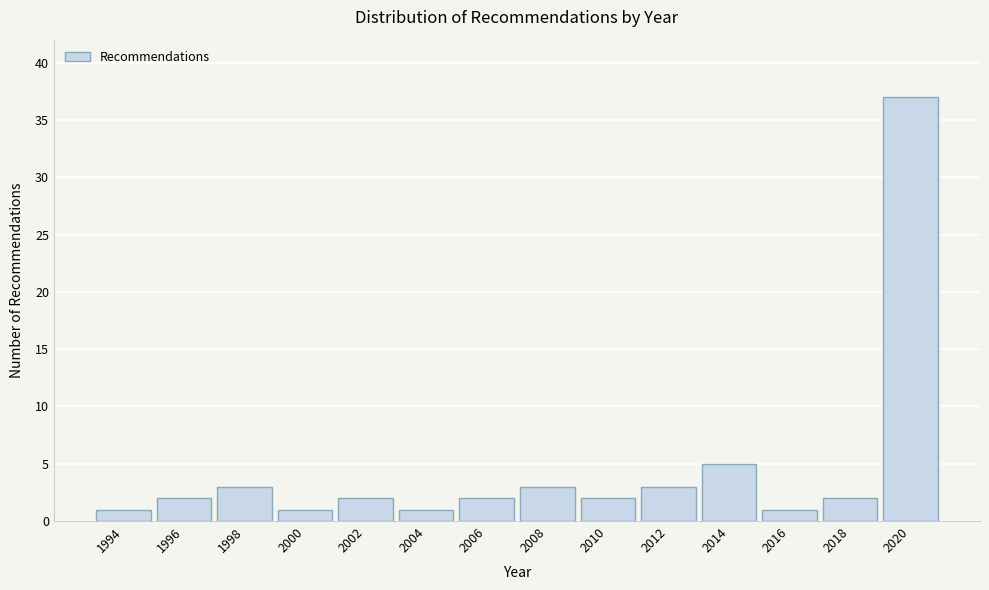

Reading left to right, transcribe all the data shown in this chart.

1994=1	1996=2	1998=3	2000=1	2002=2	2004=1	2006=2	2008=3	2010=2	2012=3	2014=5	2016=1	2018=2	2020=37